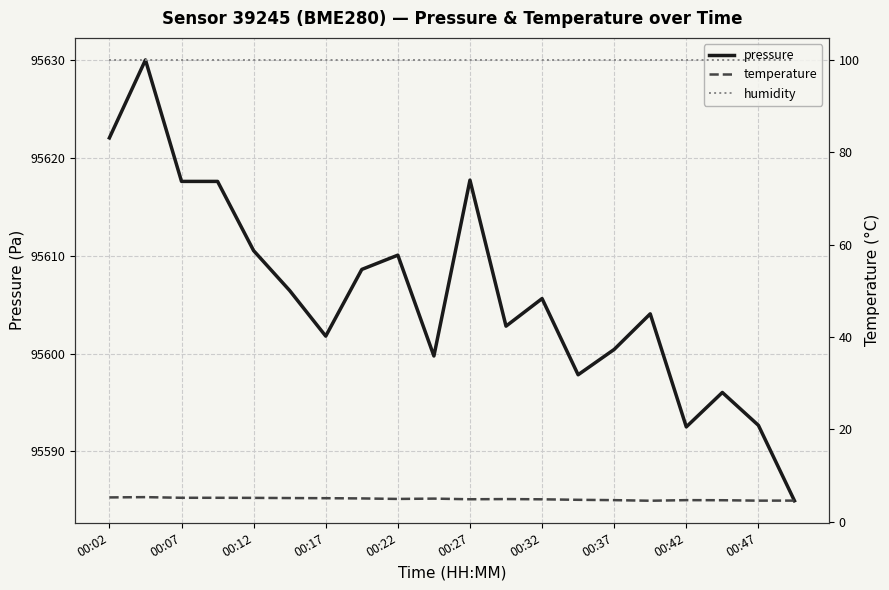

Reading left to right, extract all data points from this chart.

pressure: 95622.1	95630.0	95617.6	95617.6	95610.5	95606.4	95601.8	95608.6	95610.1	95599.8	95617.7	95602.8	95605.6	95597.8	95600.4	95604.1	95592.5	95596.0	95592.7	95584.9
temperature: 5.2	5.3	5.2	5.2	5.1	5.1	5.1	5.0	4.9	5.0	4.8	4.9	4.8	4.7	4.7	4.5	4.7	4.6	4.5	4.5
humidity: 100.0	100.0	100.0	100.0	100.0	100.0	100.0	100.0	100.0	100.0	100.0	100.0	100.0	100.0	100.0	100.0	100.0	100.0	100.0	100.0